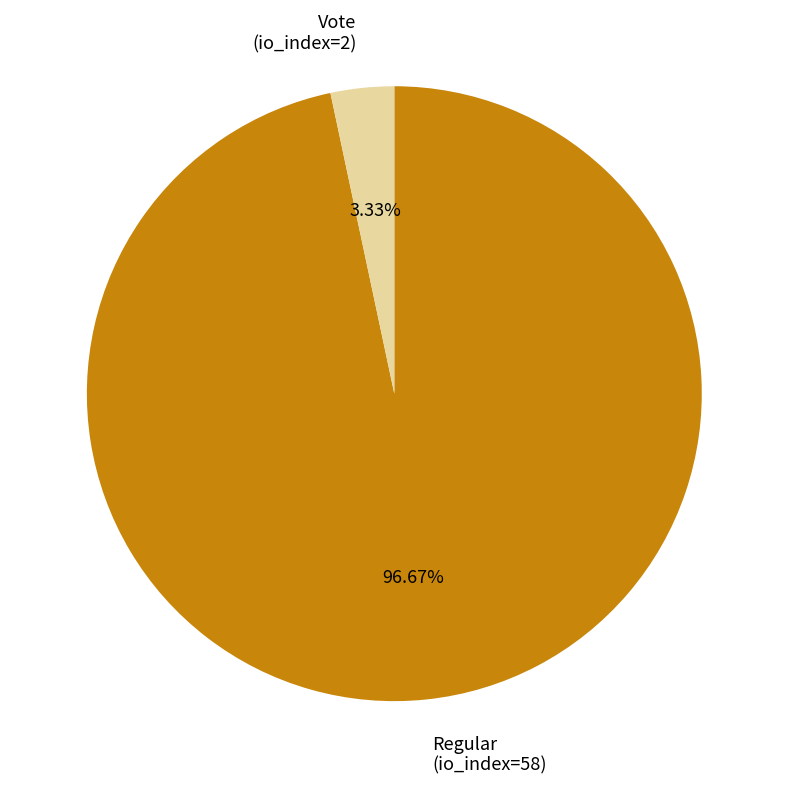

Rank the categories by value from highest to lowest.

Regular, Vote